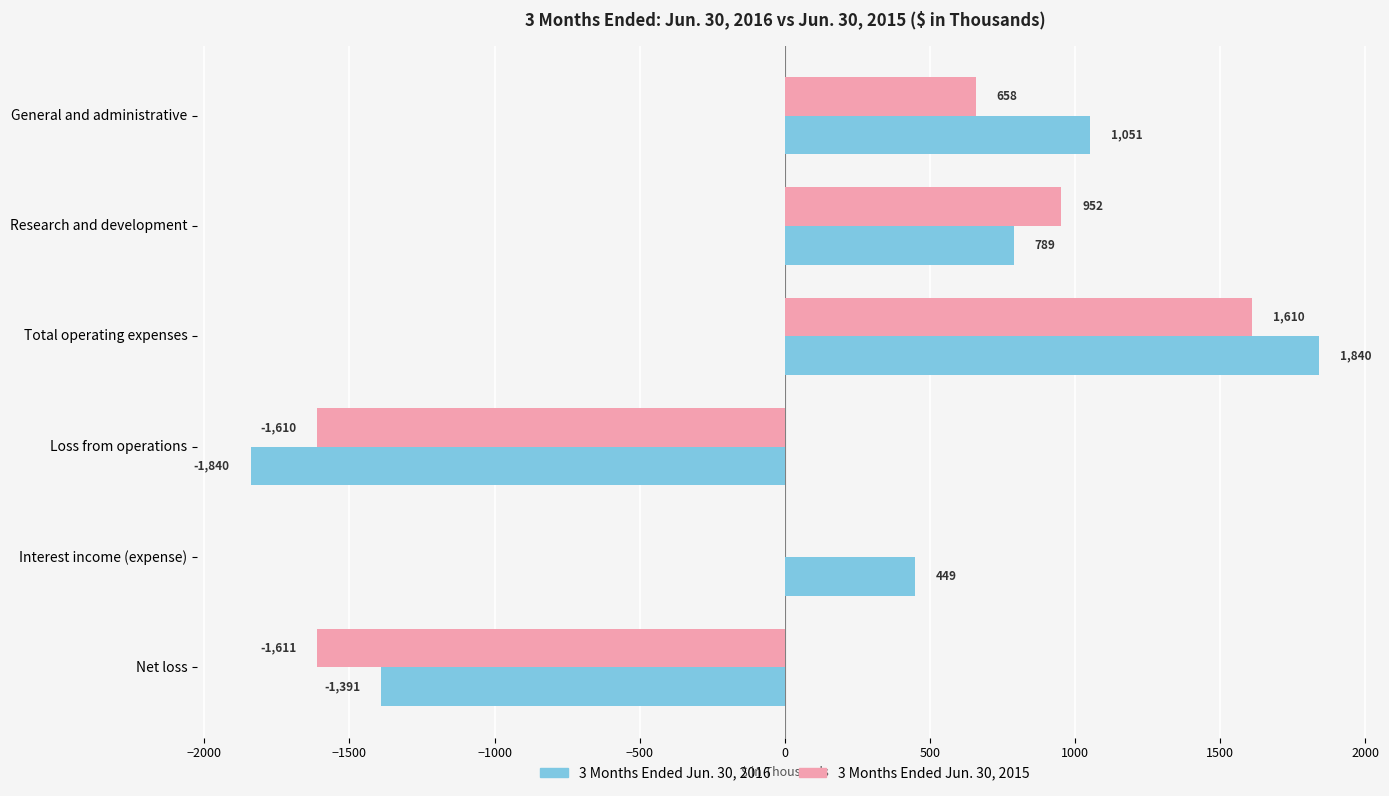

At which label is 3 Months Ended Jun. 30, 2015 closest to 0?

Interest income (expense)